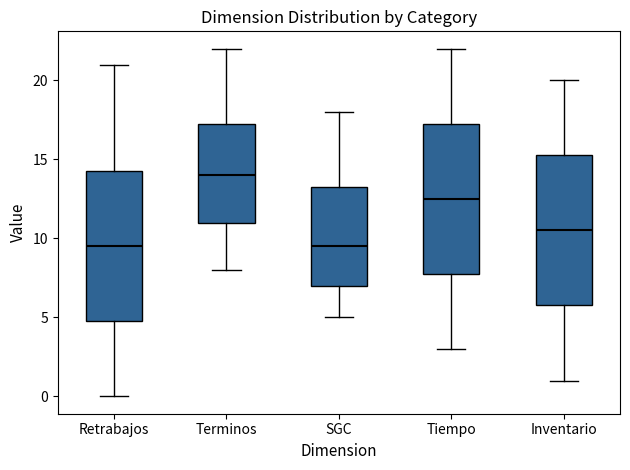

Where does the lower whisker of the box for SGC end on the y-axis? The values are not printed on the chart, so give them approximately, as read against the axis.

5.0